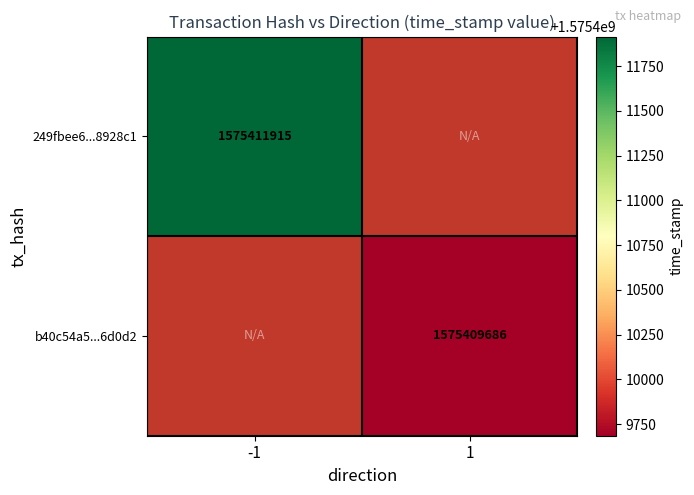

How many distinct data groups are displayed?

2